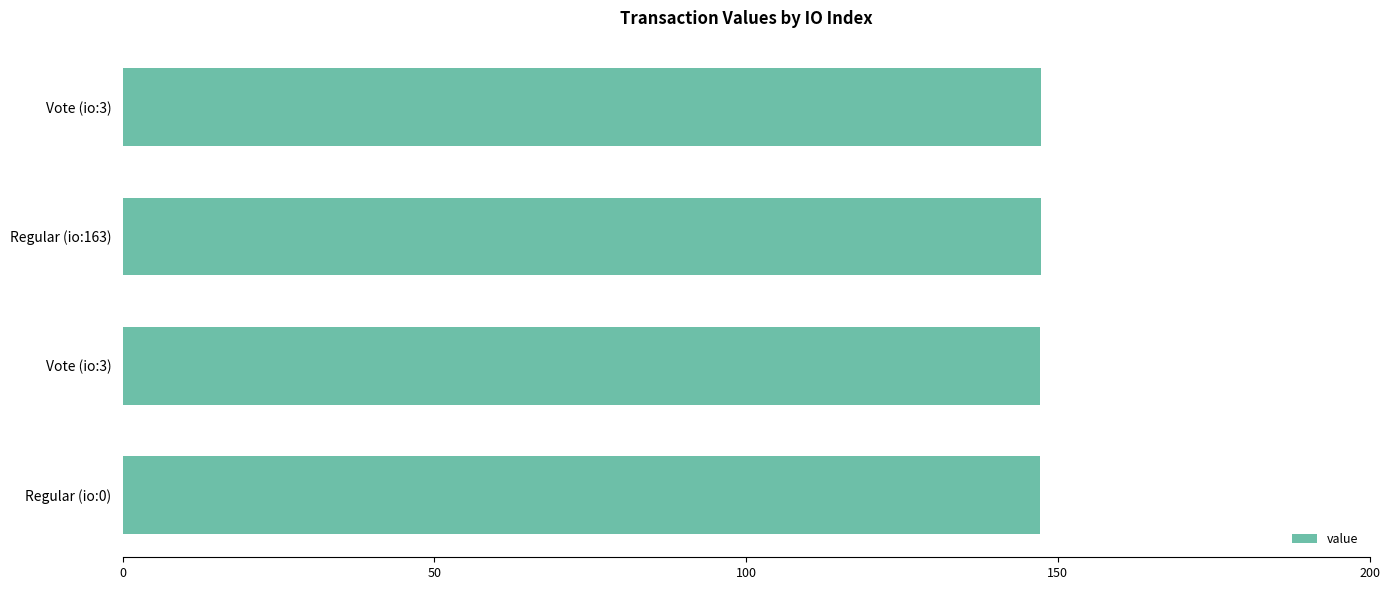

Count the number of categories in the chart.

4